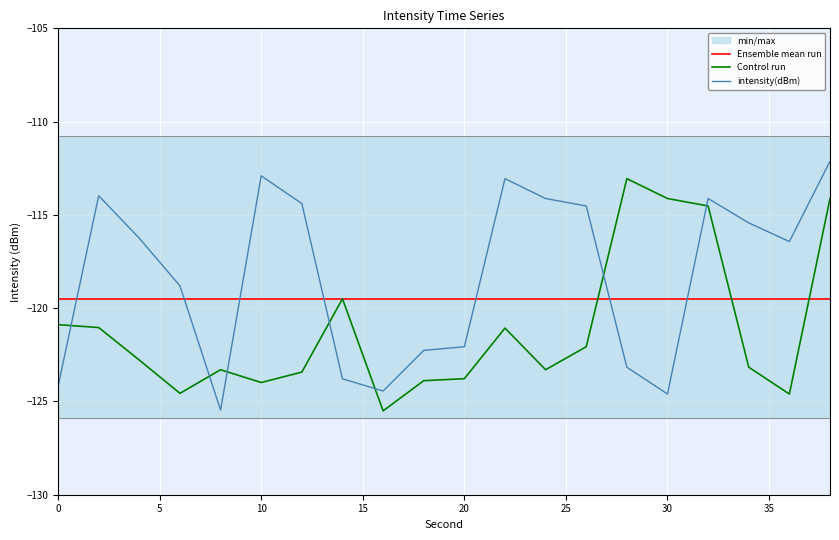

What are all the series names shown in the legend?

Ensemble mean run, Control run, intensity(dBm)